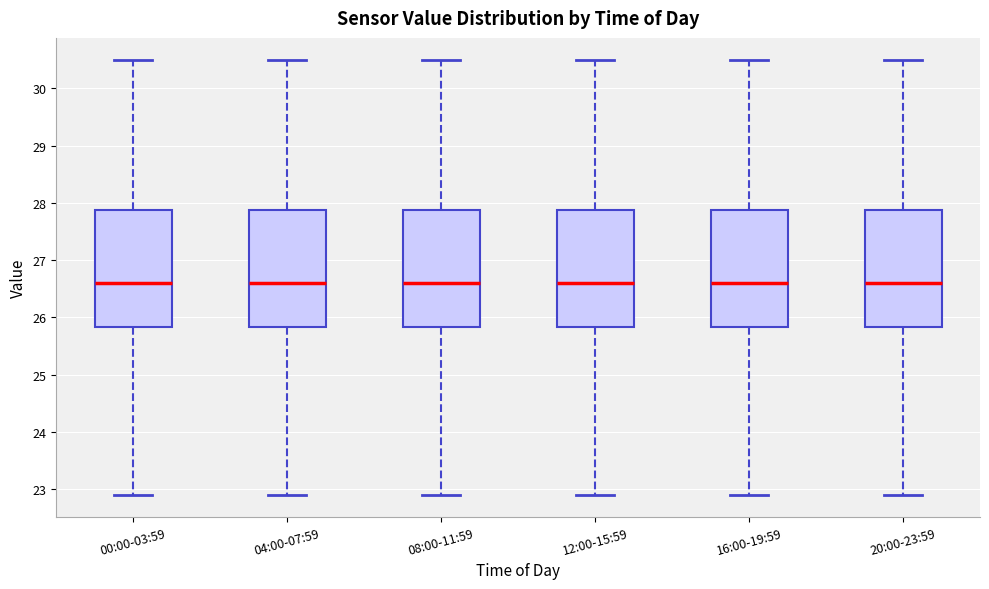

Reading left to right, read every box against the y-axis: the position of its median line, the range the box covers, and the ends of its whiskers. The values are not printed on the chart, so give them approximately, as read against the axis.

00:00-03:59: median 26.6, box 25.8 to 27.9, whiskers 22.9 to 30.5
04:00-07:59: median 26.6, box 25.8 to 27.9, whiskers 22.9 to 30.5
08:00-11:59: median 26.6, box 25.8 to 27.9, whiskers 22.9 to 30.5
12:00-15:59: median 26.6, box 25.8 to 27.9, whiskers 22.9 to 30.5
16:00-19:59: median 26.6, box 25.8 to 27.9, whiskers 22.9 to 30.5
20:00-23:59: median 26.6, box 25.8 to 27.9, whiskers 22.9 to 30.5